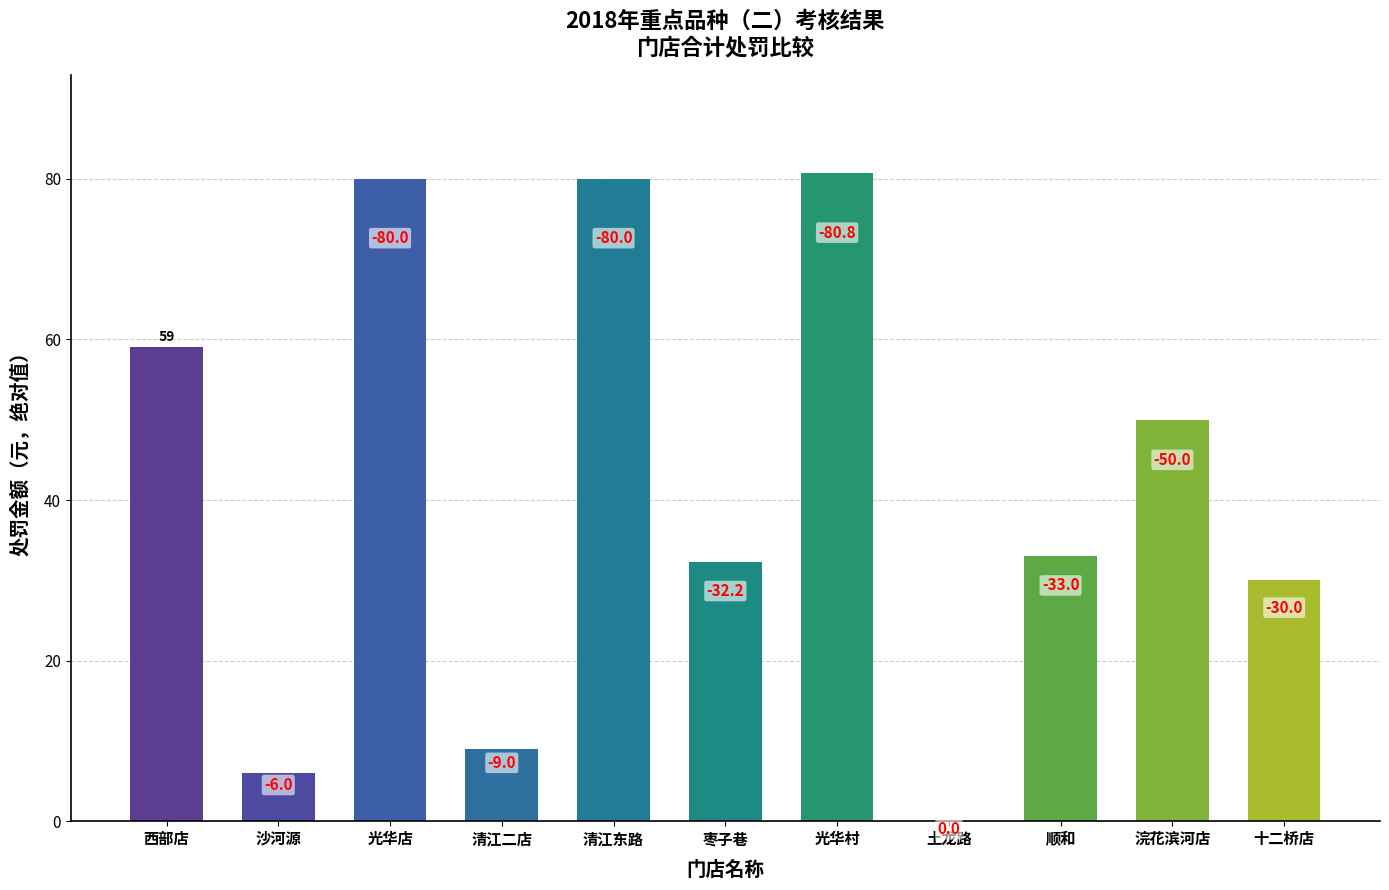

What is the greatest value displayed?

80.8